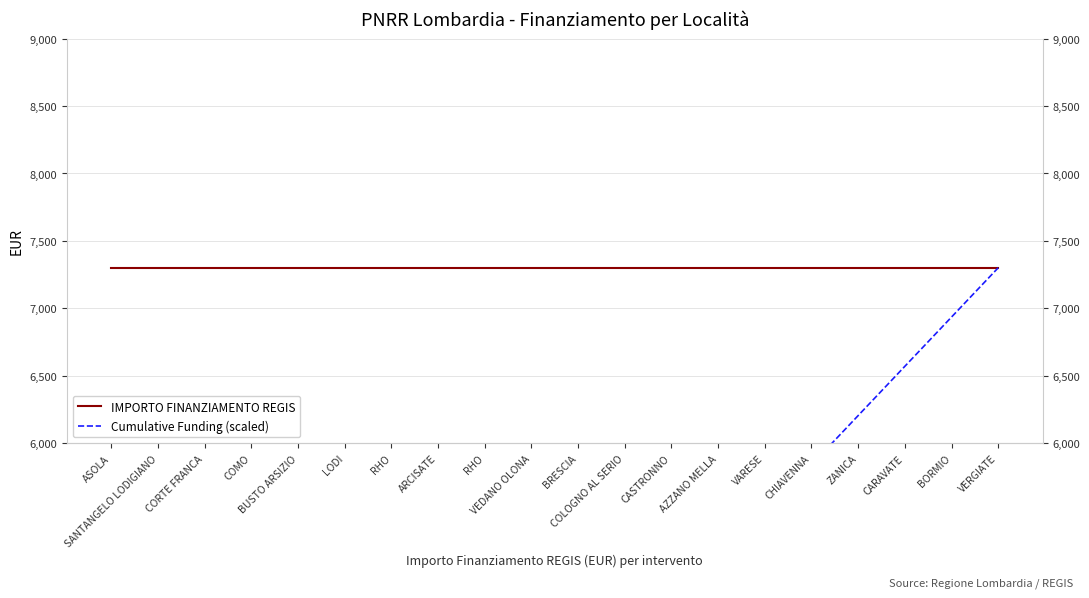

What is the sum of all Cumulative Funding (scaled) values?

76660.5